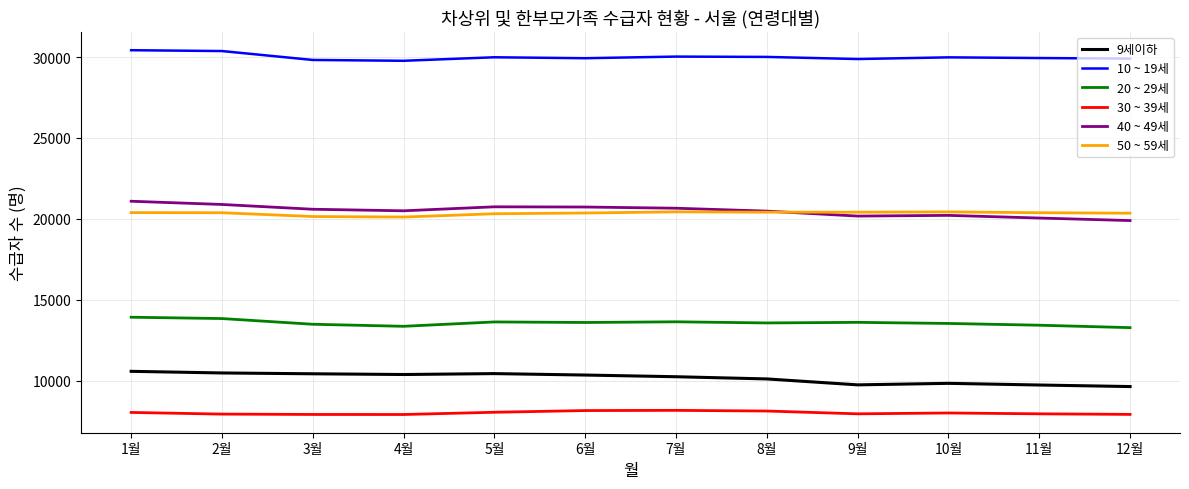

The value of 20 ~ 29세 at 7월 is 13630. True or false?

True